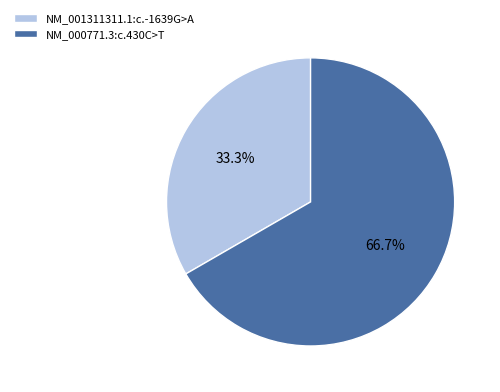

Which has a higher value, NM_001311311.1:c.-1639G>A or NM_000771.3:c.430C>T?

NM_000771.3:c.430C>T